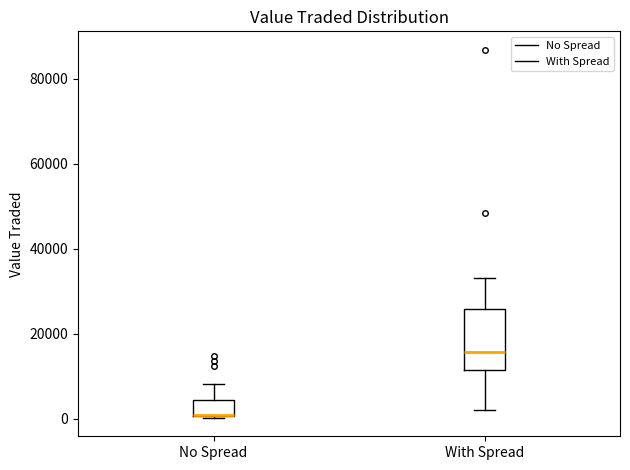

Reading left to right, read every box against the y-axis: the position of its median line, the range the box covers, and the ends of its whiskers. The values are not printed on the chart, so give them approximately, as read against the axis.

No Spread: median 0 (drawn on the box's lower edge), box 0 to 4000, whiskers 0 to 8000
With Spread: median 16000, box 12000 to 26000, whiskers 2000 to 34000